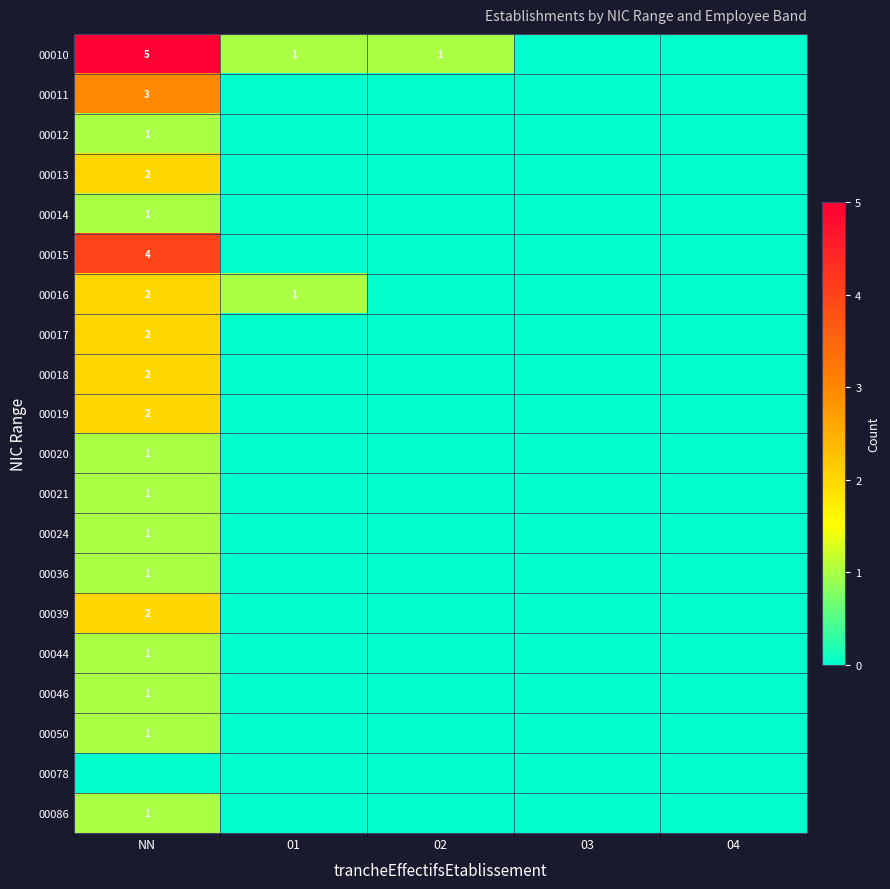

True or false: 00018 has a value of 2 at NN.

True